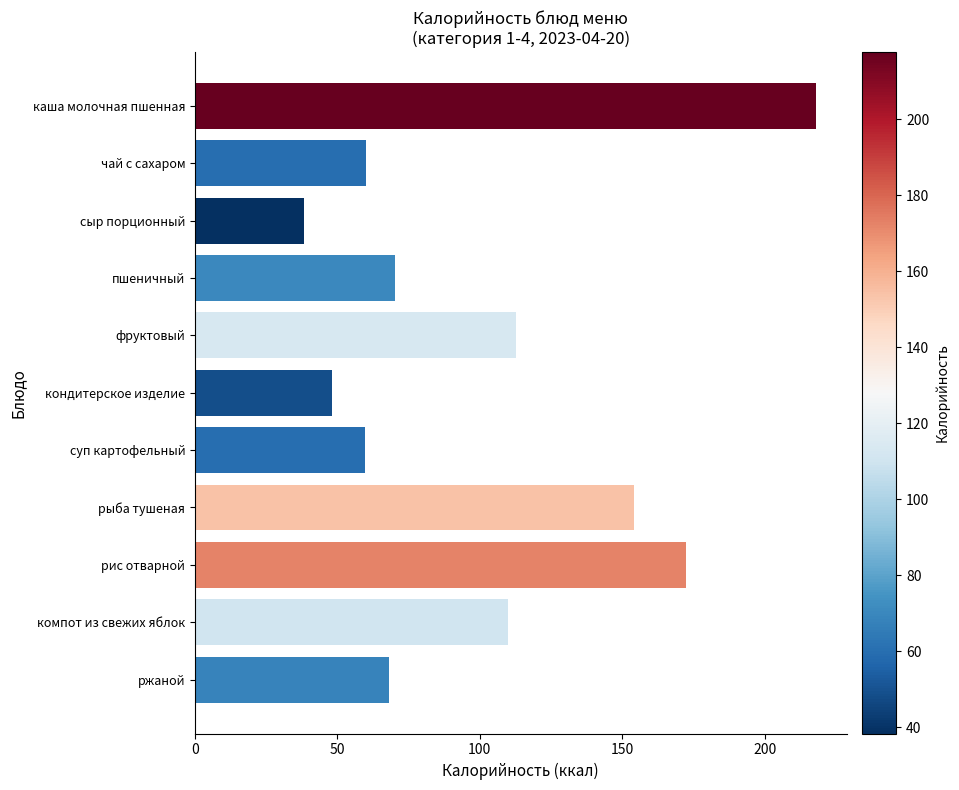

The chart shows a value of 172.3 at рис отварной. True or false?

True